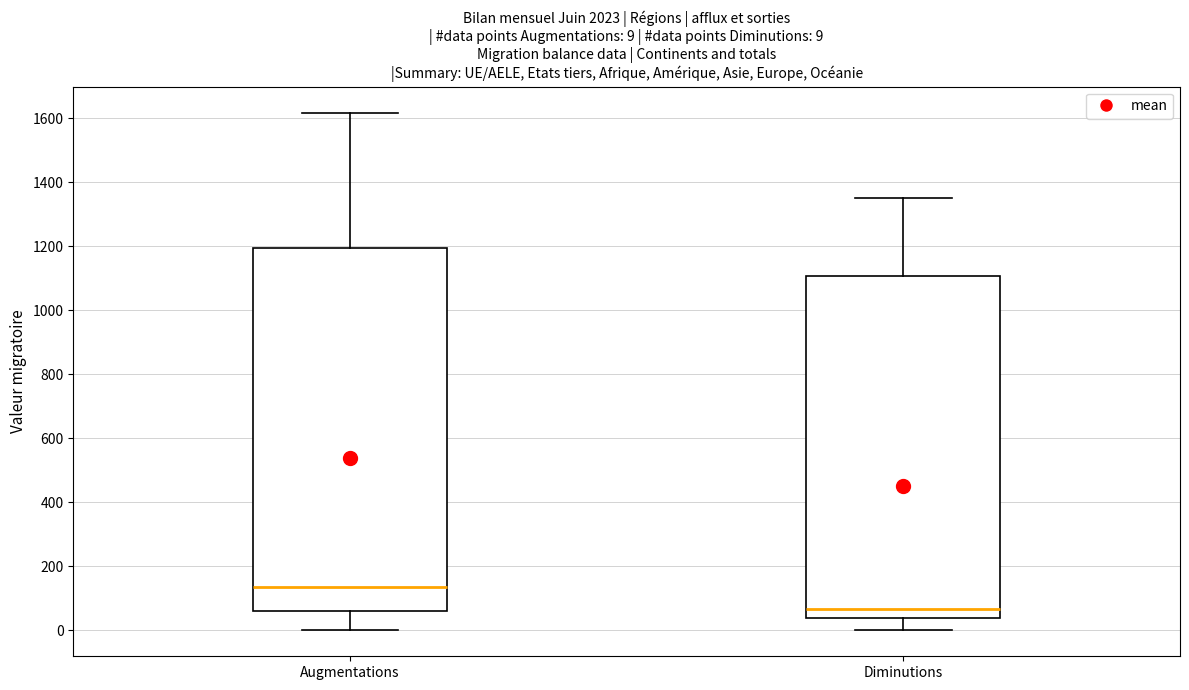

Comparing the boxes themselves (not the whiskers), which one is the tallest?

Augmentations